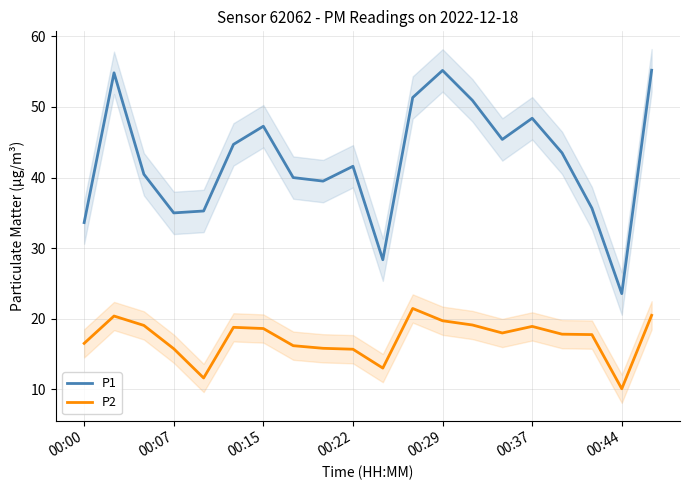

What is the label of the 1st point from the left?

00:00